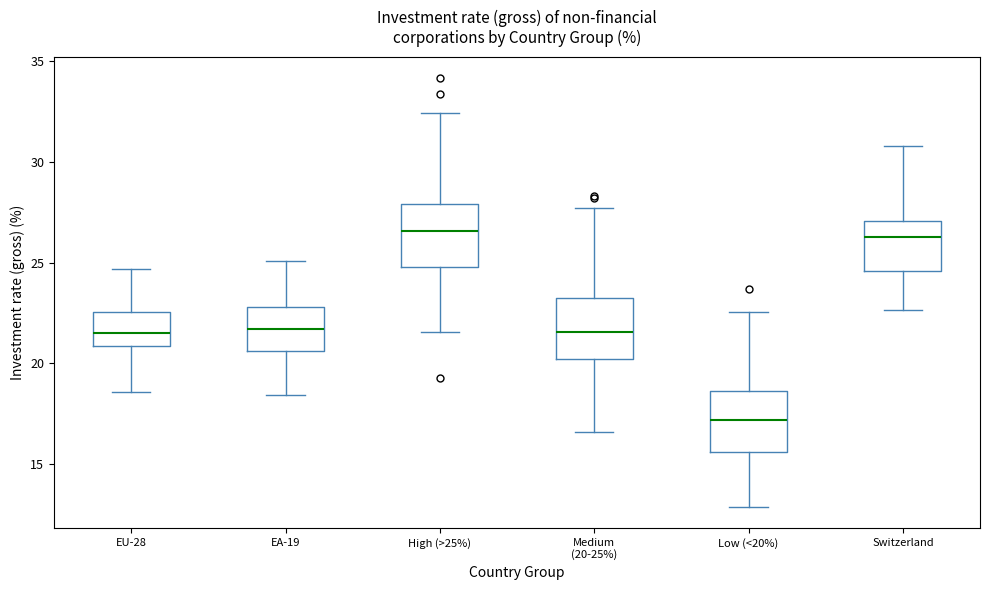

Reading left to right, transcribe this box plot: for each box, give where its median line is, the range the box spans, and where its two whiskers end, as read against the y-axis. The values are not printed on the chart, so give them approximately, as read against the axis.

EU-28: median 21.5, box 21.0 to 22.5, whiskers 18.5 to 24.5
EA-19: median 21.5, box 20.5 to 23.0, whiskers 18.5 to 25.0
High (>25%): median 26.5, box 25.0 to 28.0, whiskers 21.5 to 32.5
Medium (20-25%): median 21.5, box 20.0 to 23.5, whiskers 16.5 to 27.5
Low (<20%): median 17.0, box 15.5 to 18.5, whiskers 13.0 to 22.5
Switzerland: median 26.5, box 24.5 to 27.0, whiskers 22.5 to 31.0